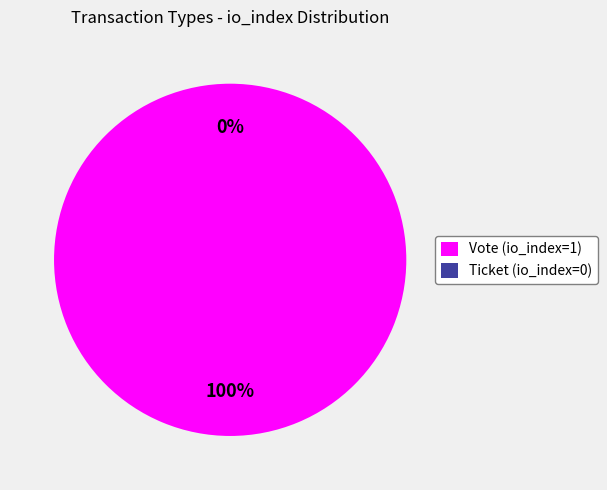

Do Vote (io_index=1) and Ticket (io_index=0) together represent more than half of the pie?

Yes